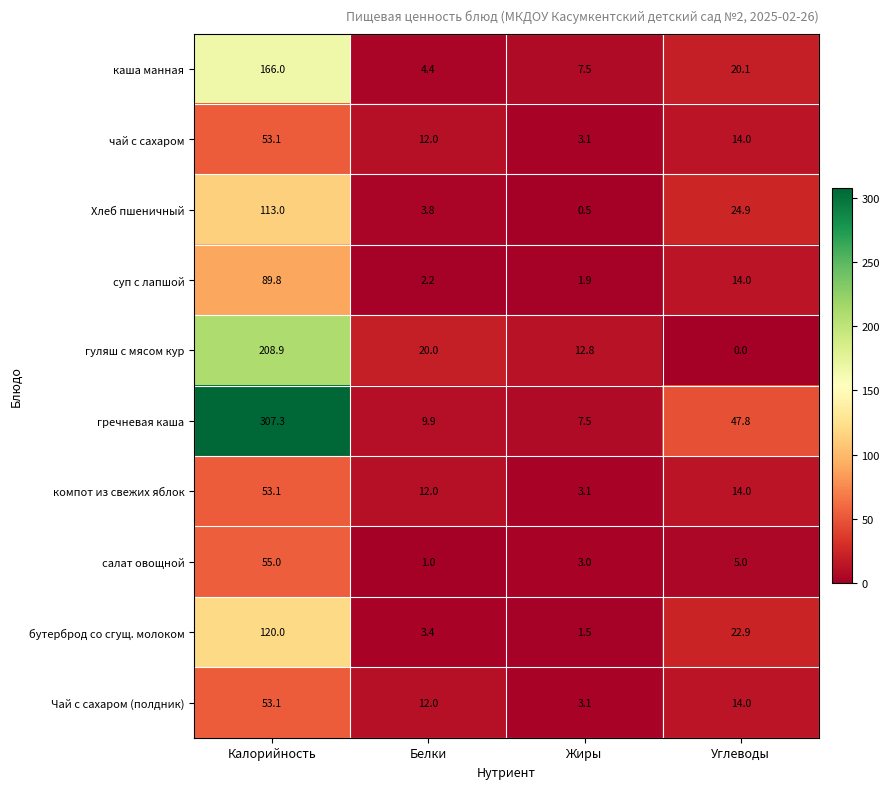

The суп с лапшой series shows 2.2 at Белки. True or false?

True